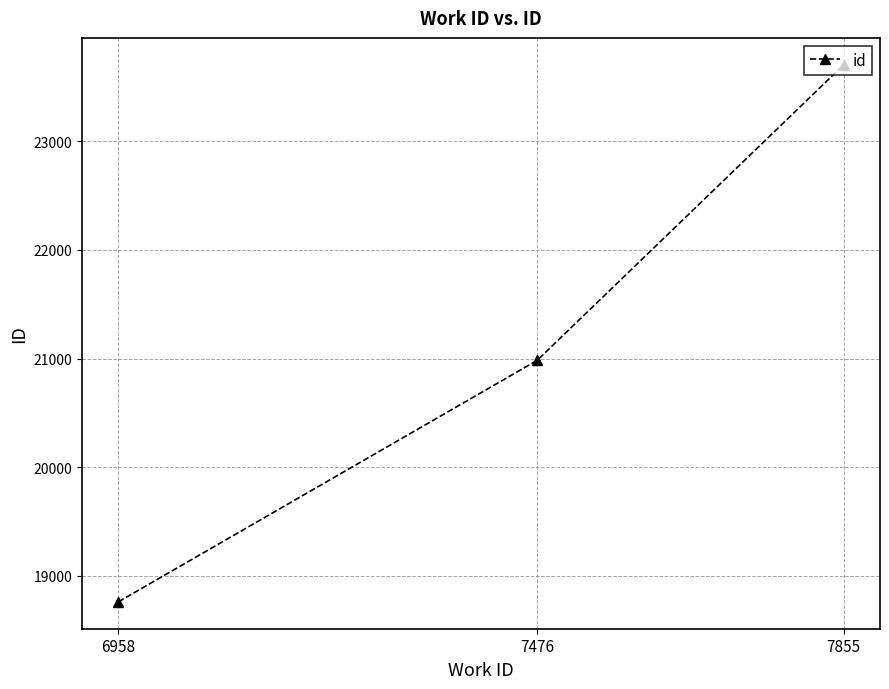

Reading right to left, transcribe all the data shown in this chart.

7855=23703	7476=20984	6958=18762